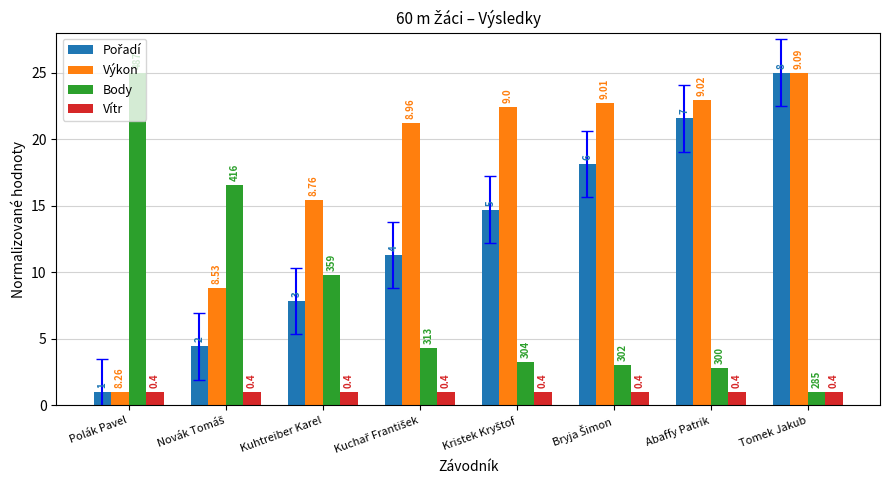

Are the bars grouped side by side (vs. stacked)?

Yes